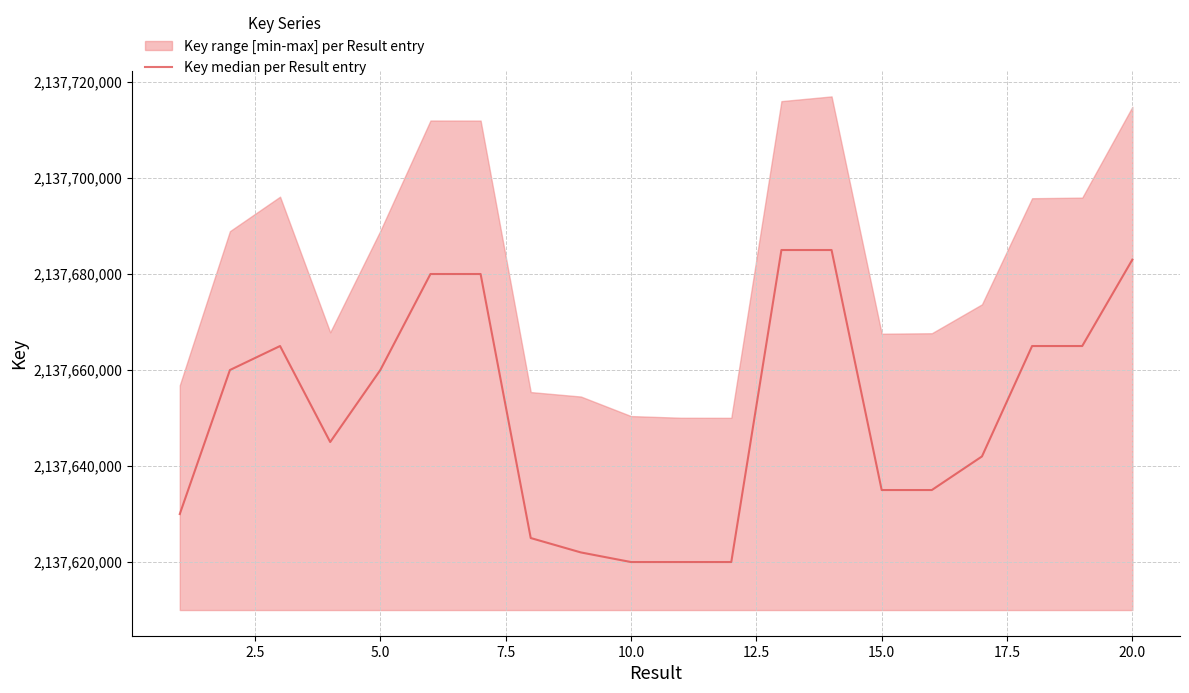

How many lines are shown in the chart?

1